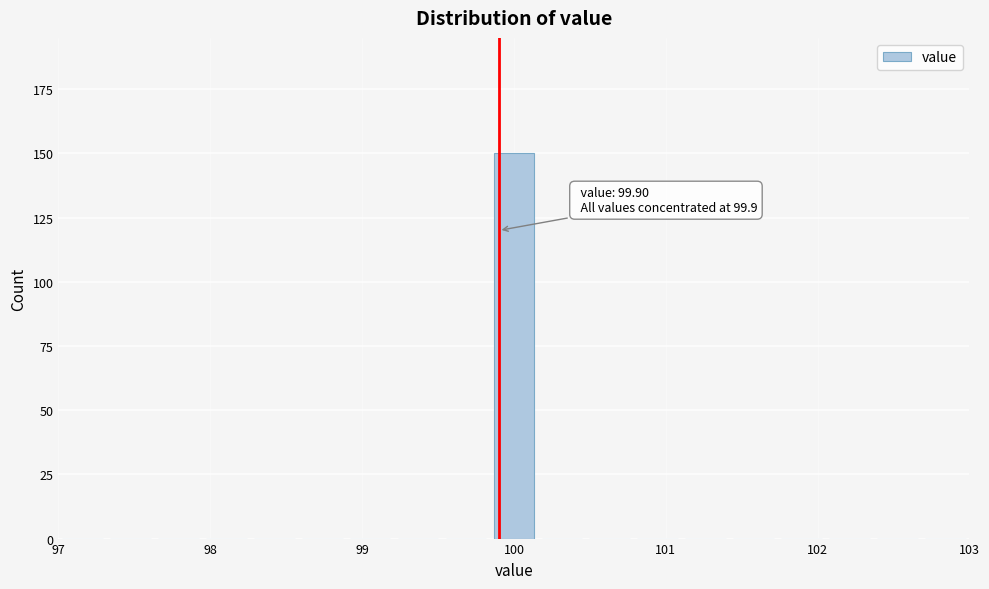

Read against the x-axis, roughly where is the centre of the tallest bar?

100.0